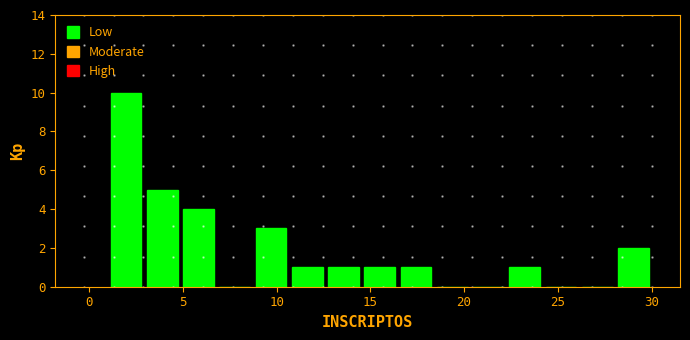

Around what value on the x-axis is the tallest bar? Give the approximate position of its centre, as read against the axis.

2.0